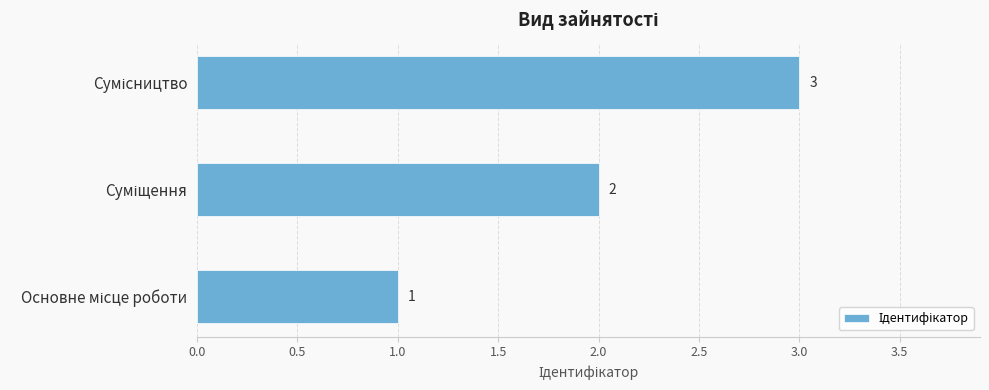

What is the sum of all values?

6